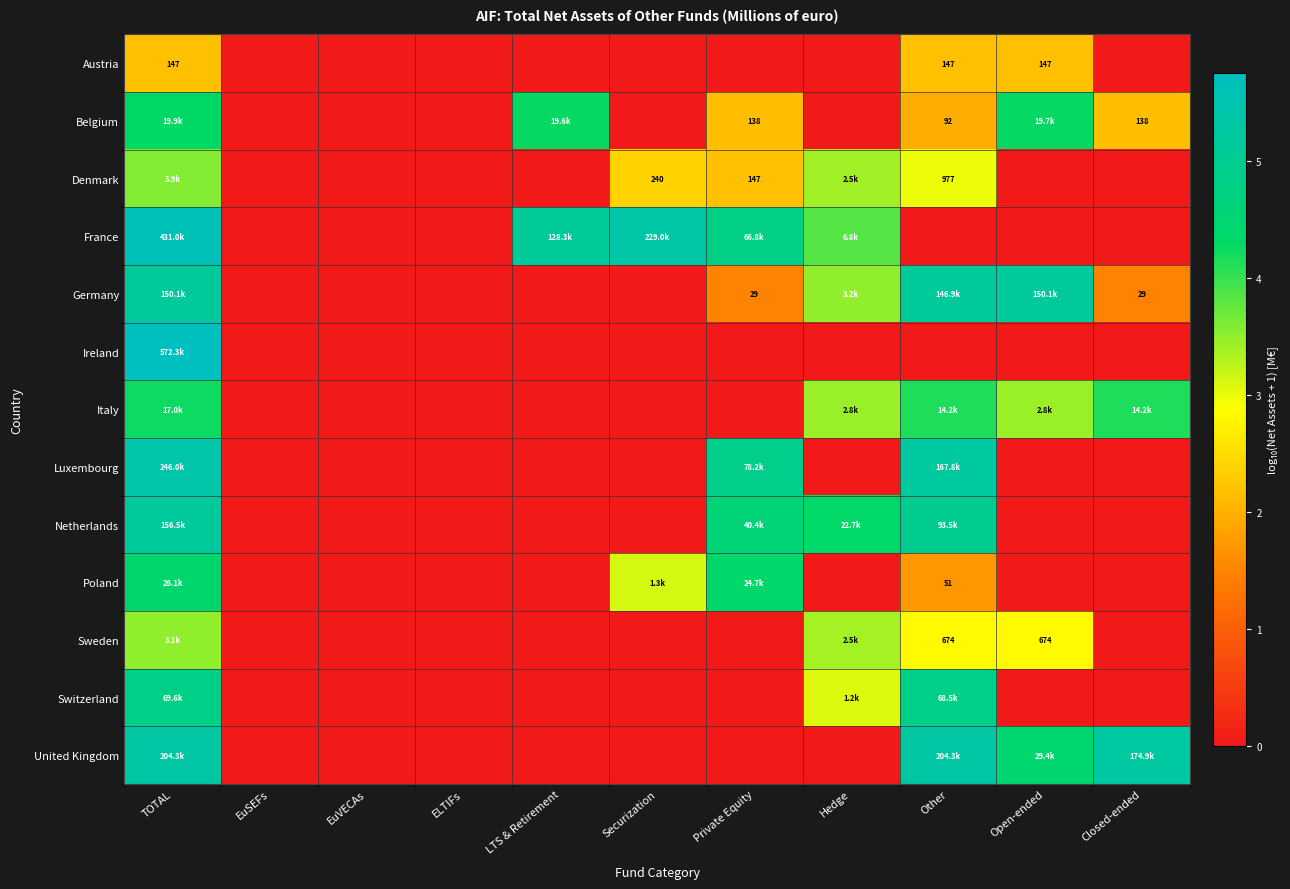

At which category does the chart reach its minimum across all series?

EuSEFs